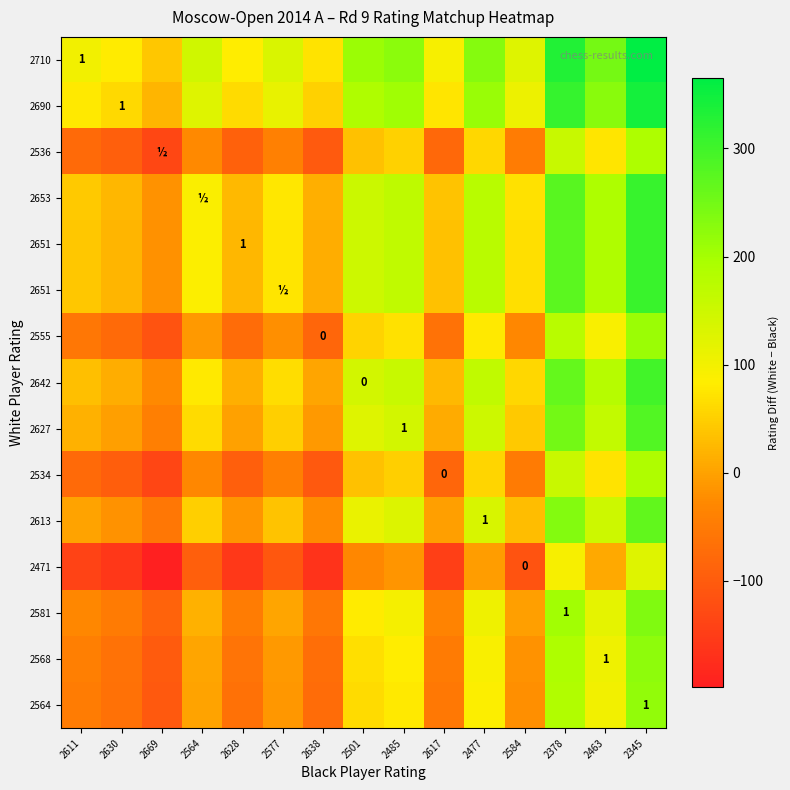

What is the spread (max minus min) of values at 2345?

239